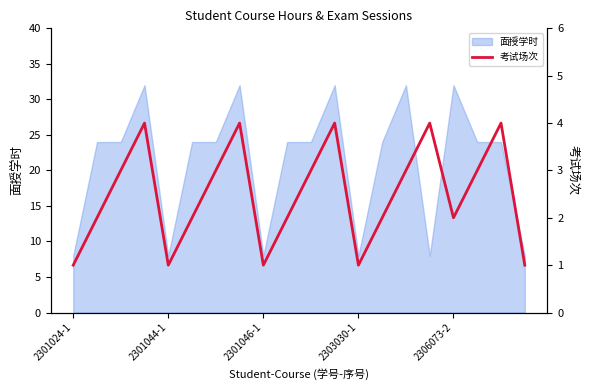

Count the number of values greater than 3.

5